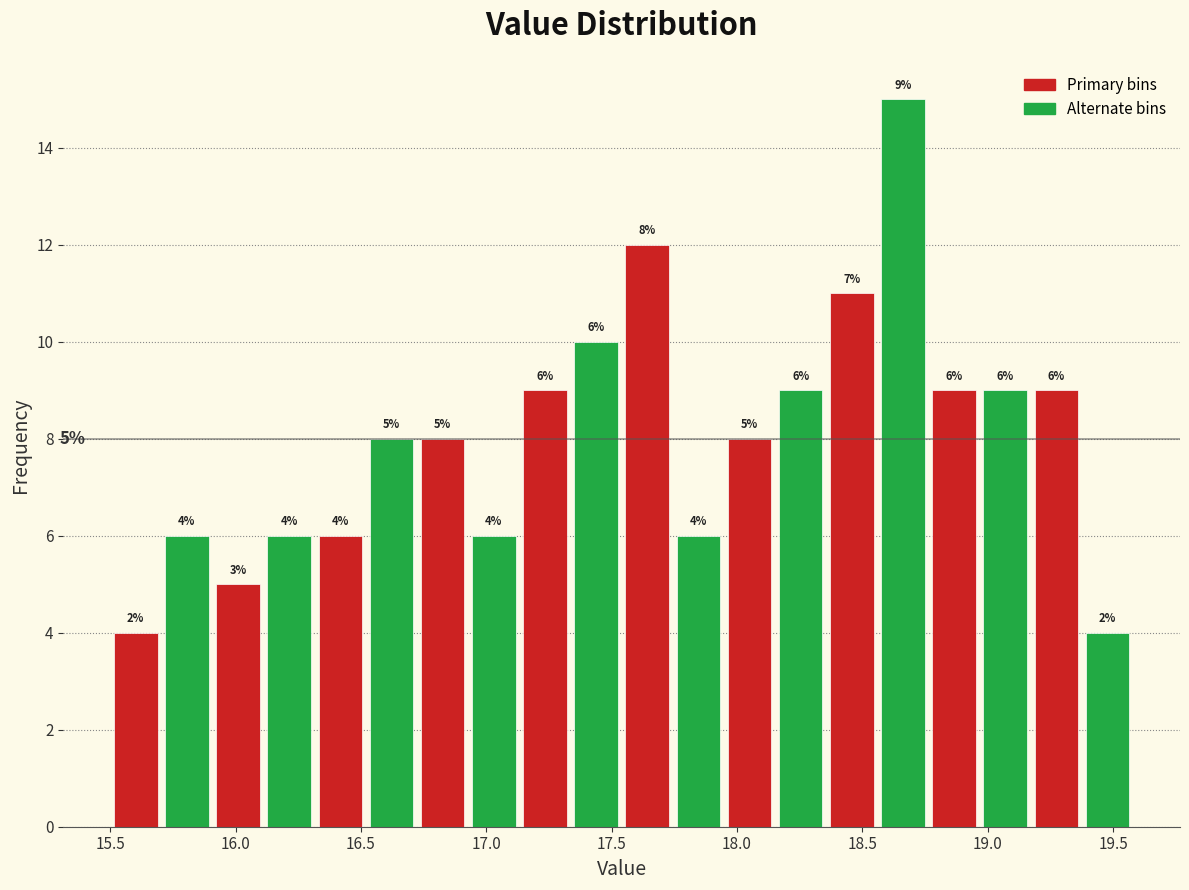

Which range on the x-axis has the tallest bar?

18.55 to 18.75